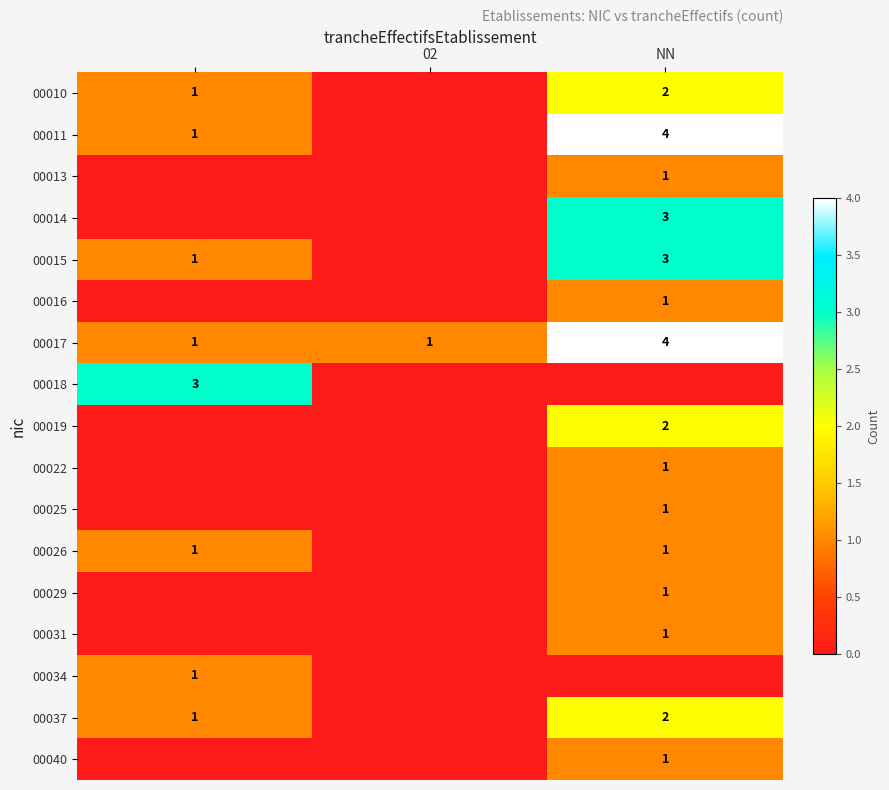

Which category has the highest value in the 00017 series?

NN